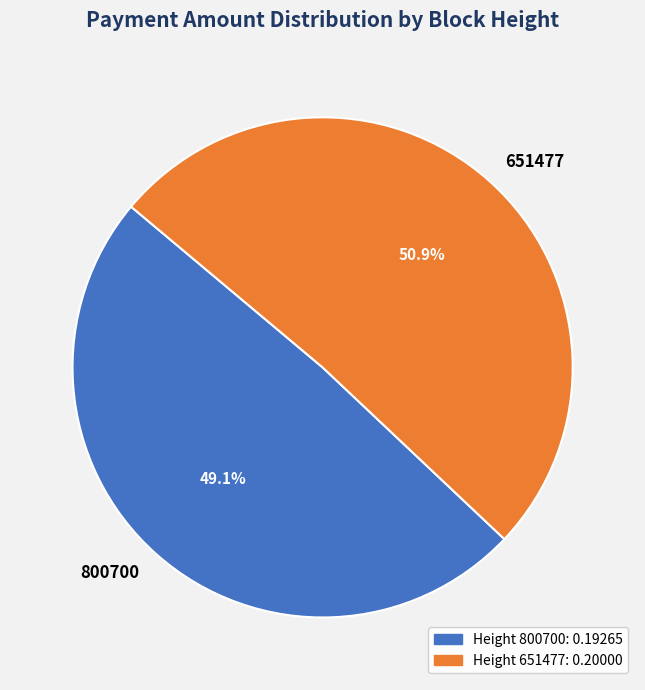

Is there a majority slice in this chart?

Yes